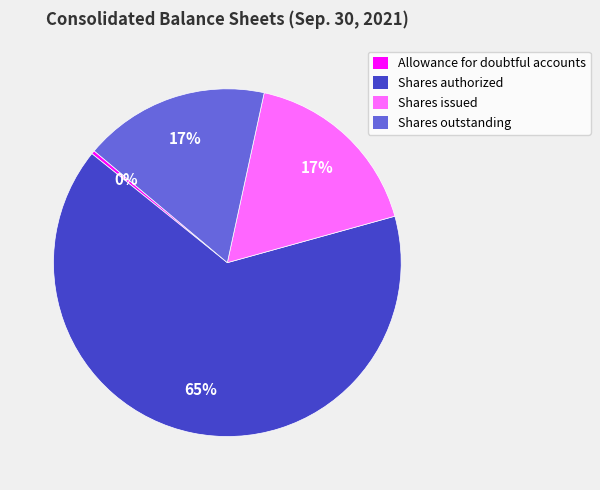

To the nearest percent, what portion does Shares outstanding represent?

17%